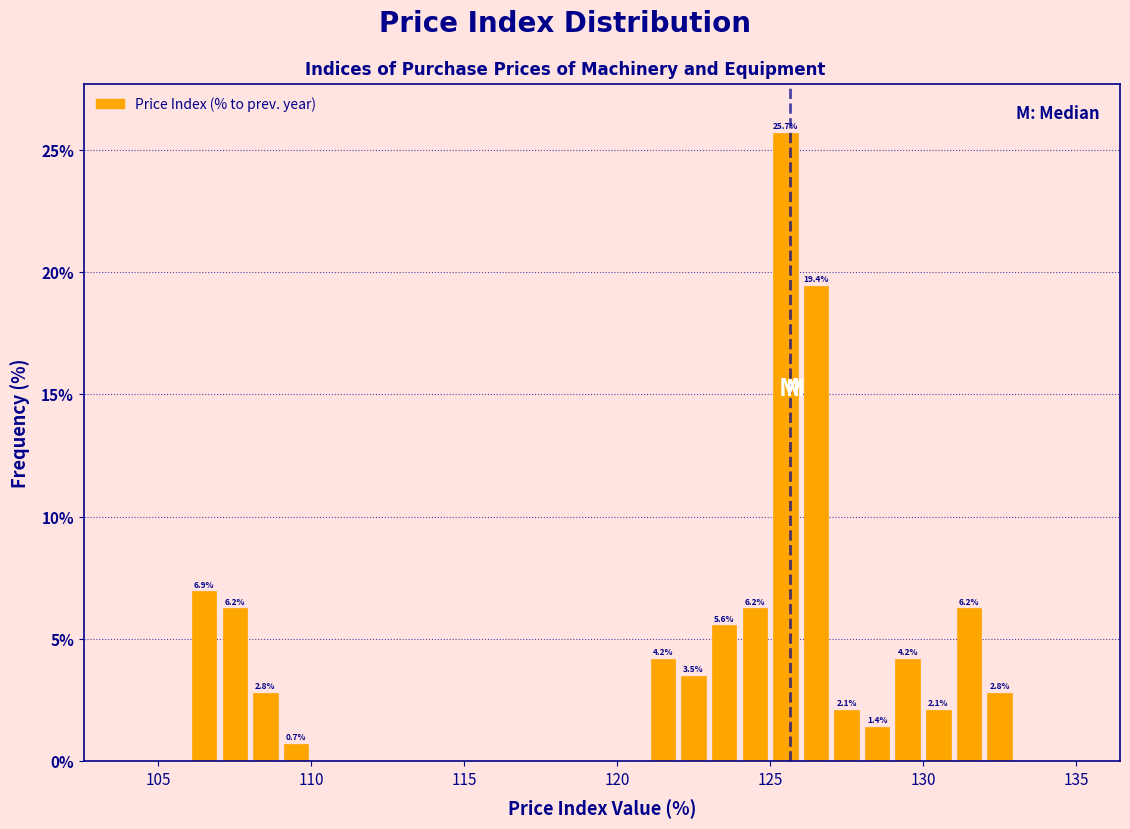

Read against the x-axis, roughly where is the centre of the tallest bar?

125.5